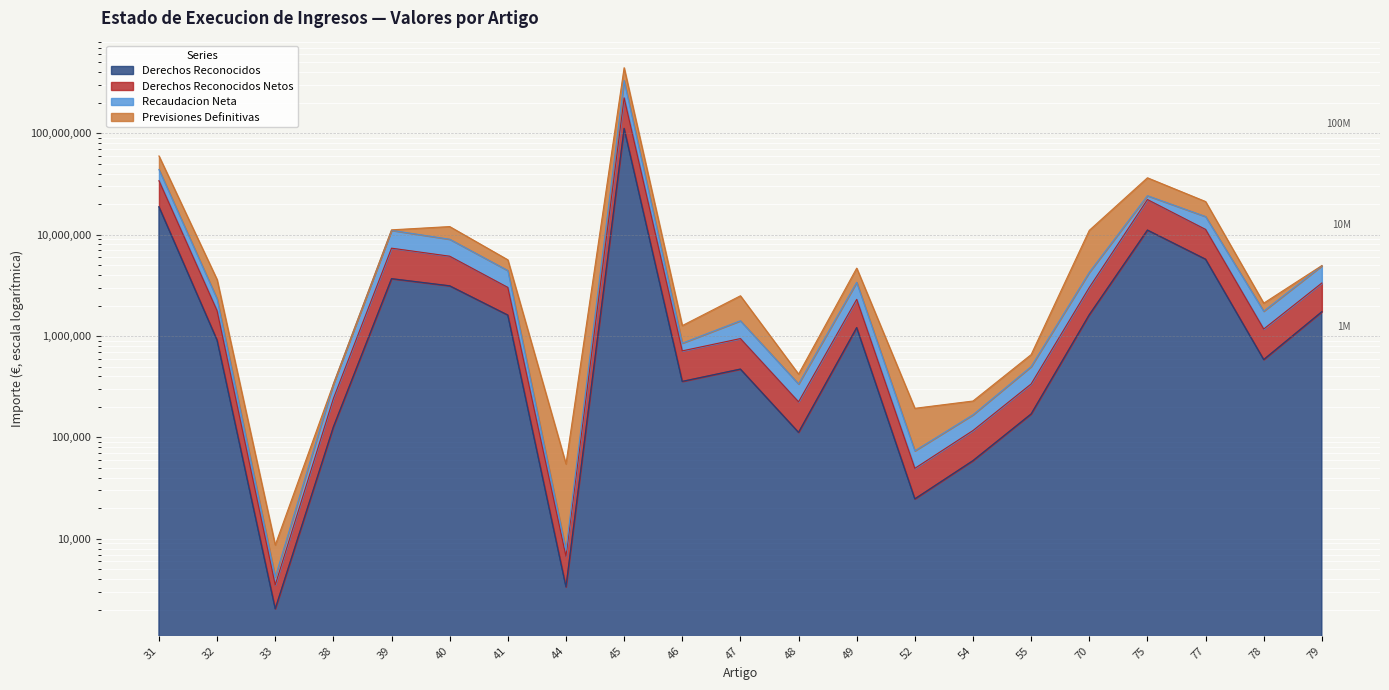

Is it true that Derechos Reconocidos Netos equals 6730.3 at 44?

True